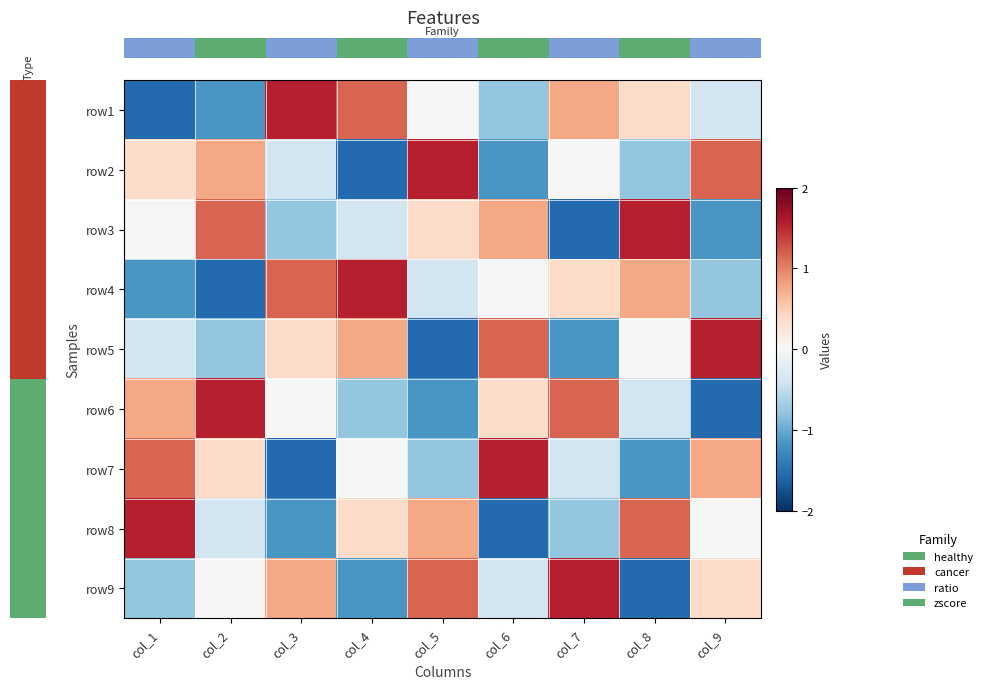

What is the maximum value shown in the chart?

1.5